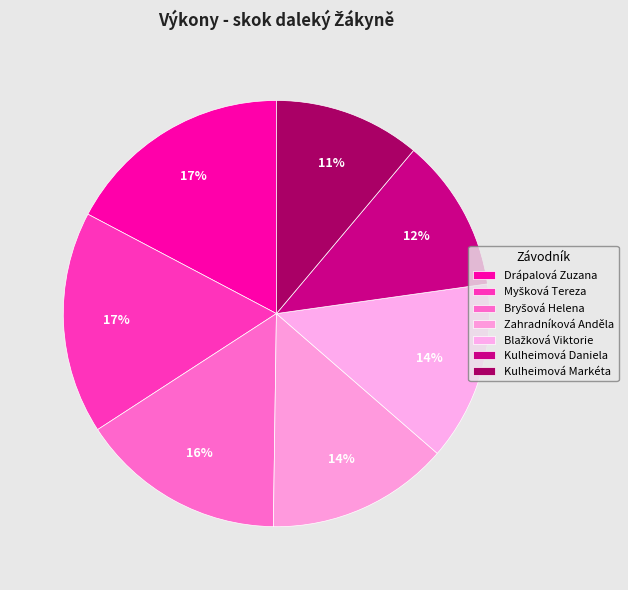

Is it true that Bryšová Helena is 30% of the pie?

False